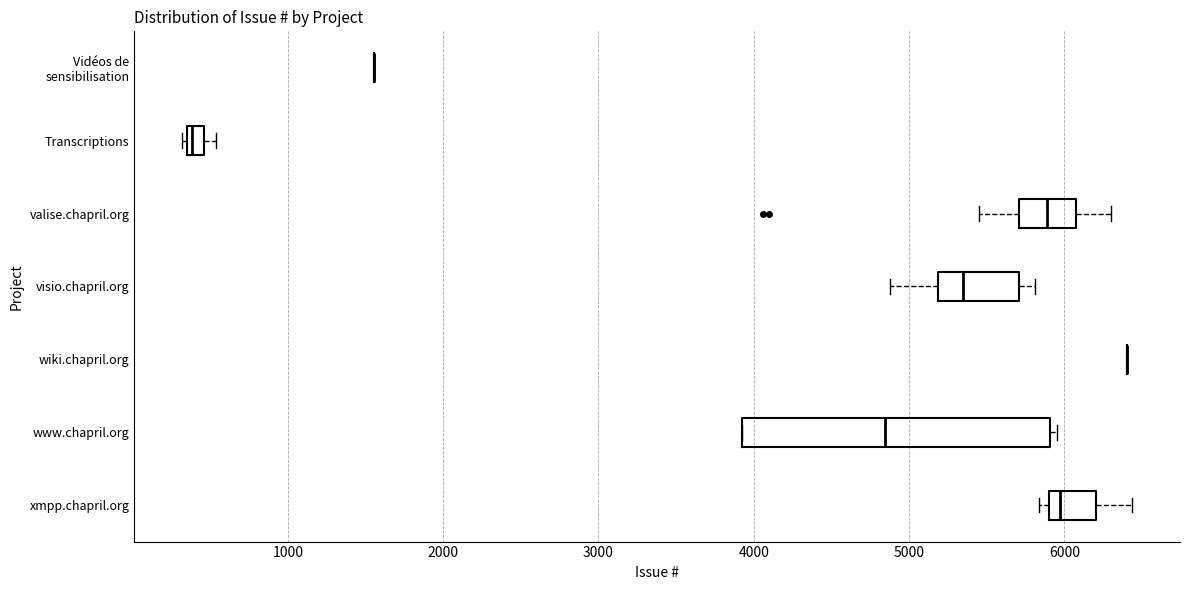

Comparing the boxes themselves (not the whiskers), which one is the widest?

www.chapril.org